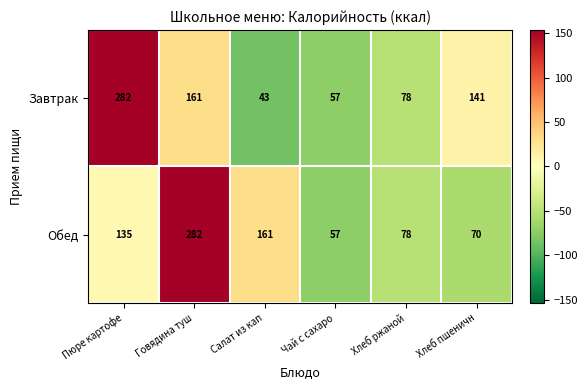

True or false: Обед has a value of 57 at Чай с сахаро.

True